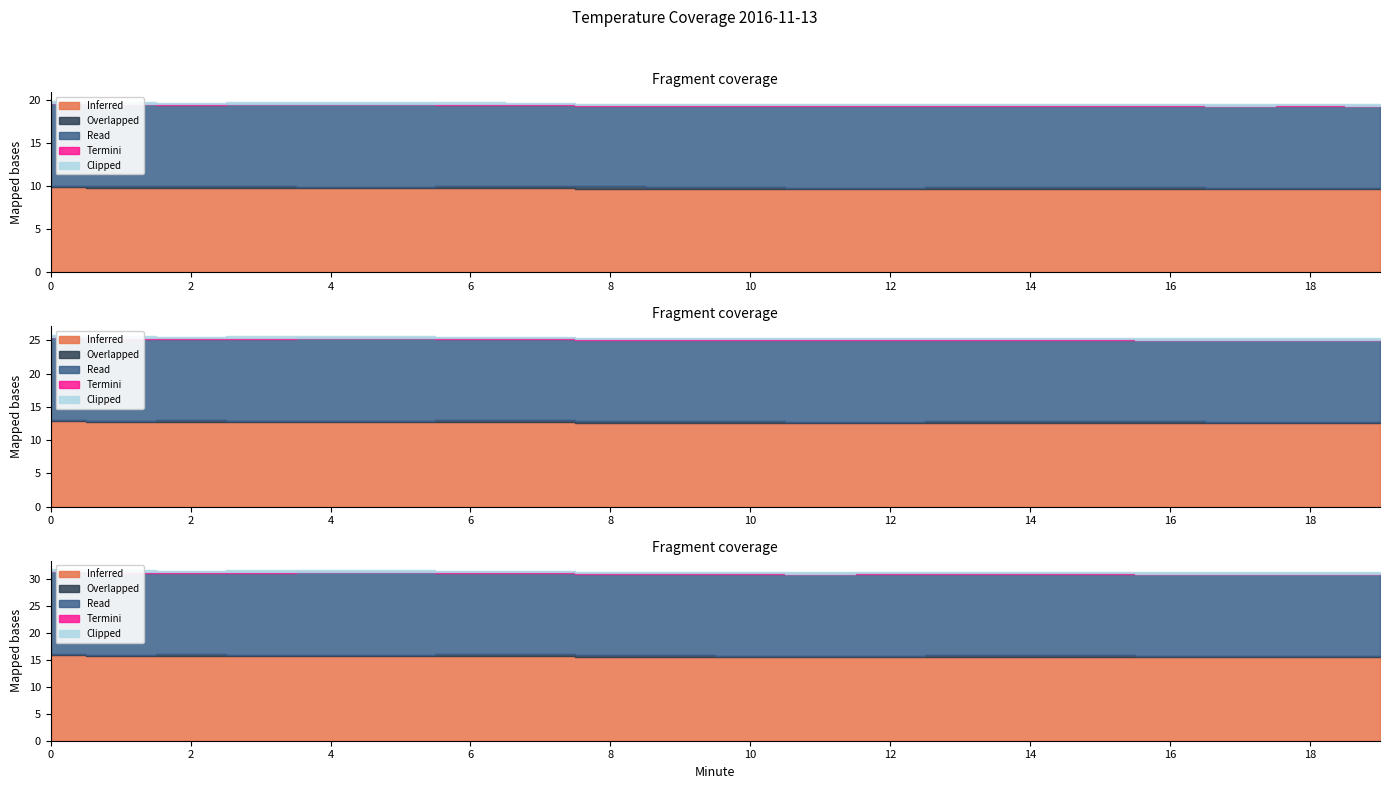

The value of Inferred at 3 is 5.4. True or false?

False